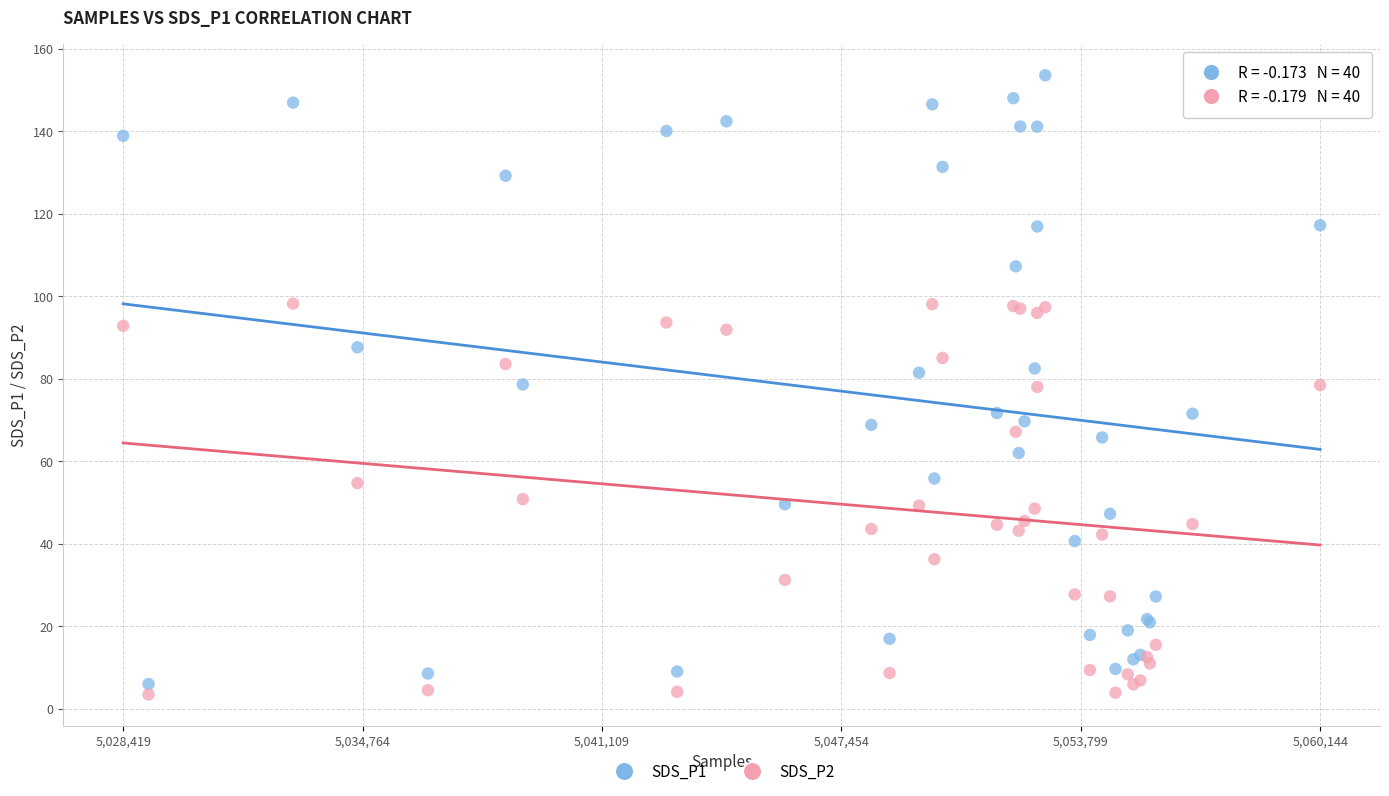

What is the X range (max minus min) for the scatter plot?

31725.0